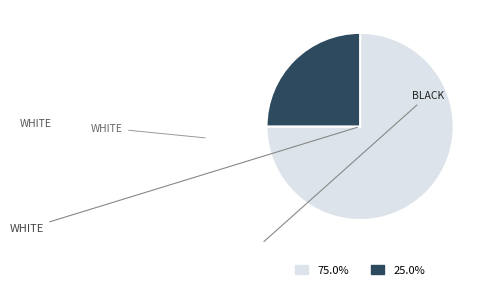

How many segments does this pie chart have?

2